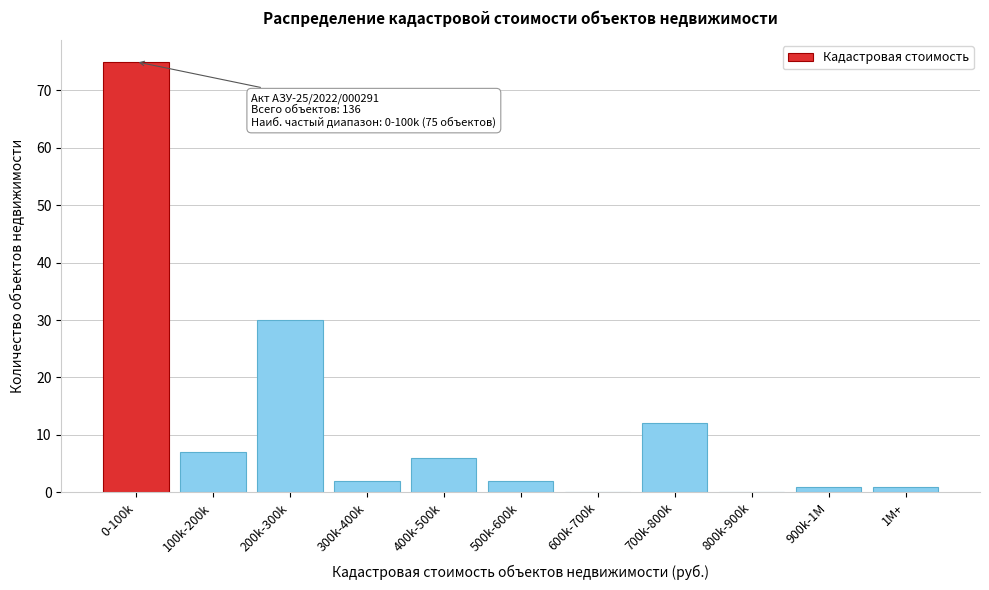

Reading right to left, what are all the values shown in this chart?

1M+=1	900k-1M=1	800k-900k=0	700k-800k=12	600k-700k=0	500k-600k=2	400k-500k=6	300k-400k=2	200k-300k=30	100k-200k=7	0-100k=75